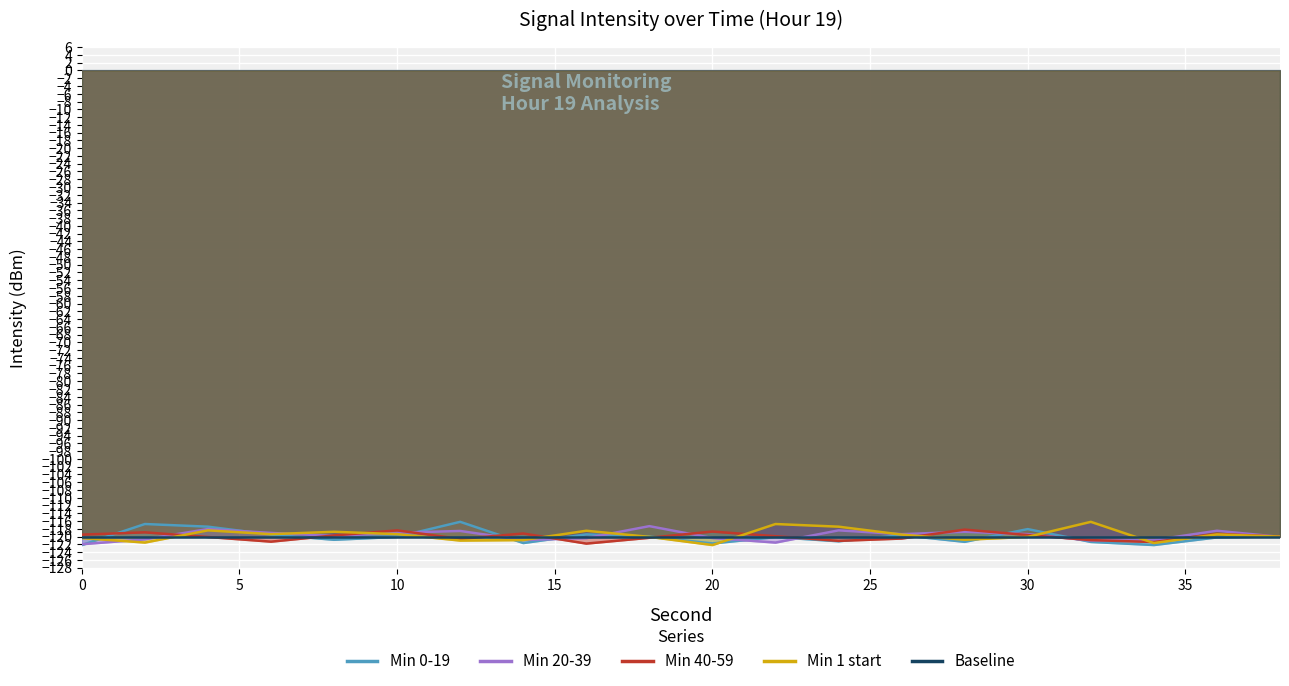

Where is Min 1 start nearest to the value -119?

8